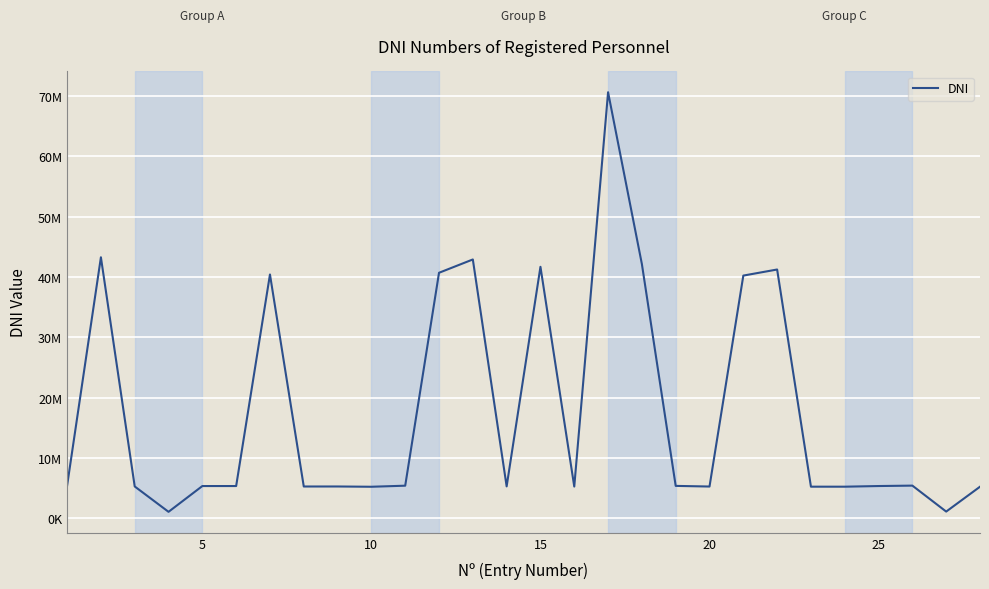

Does the chart have visible grid lines?

Yes